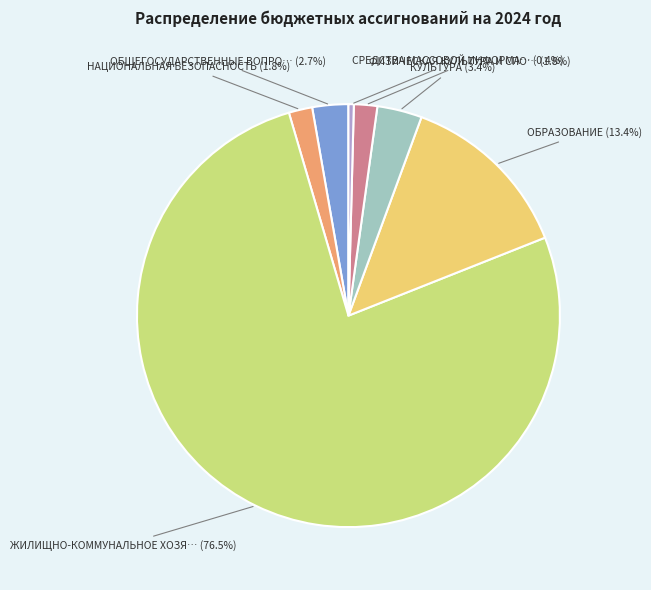

Is there any slice that represents more than half of the pie?

Yes